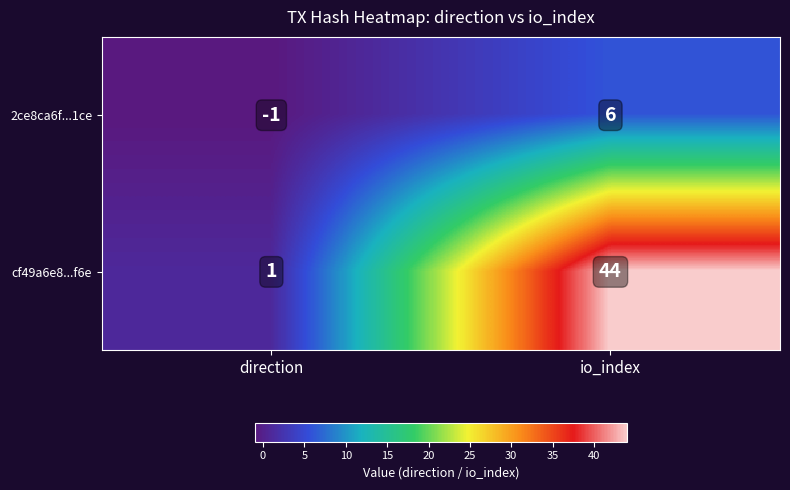

What is the spread (max minus min) of values at direction?

2